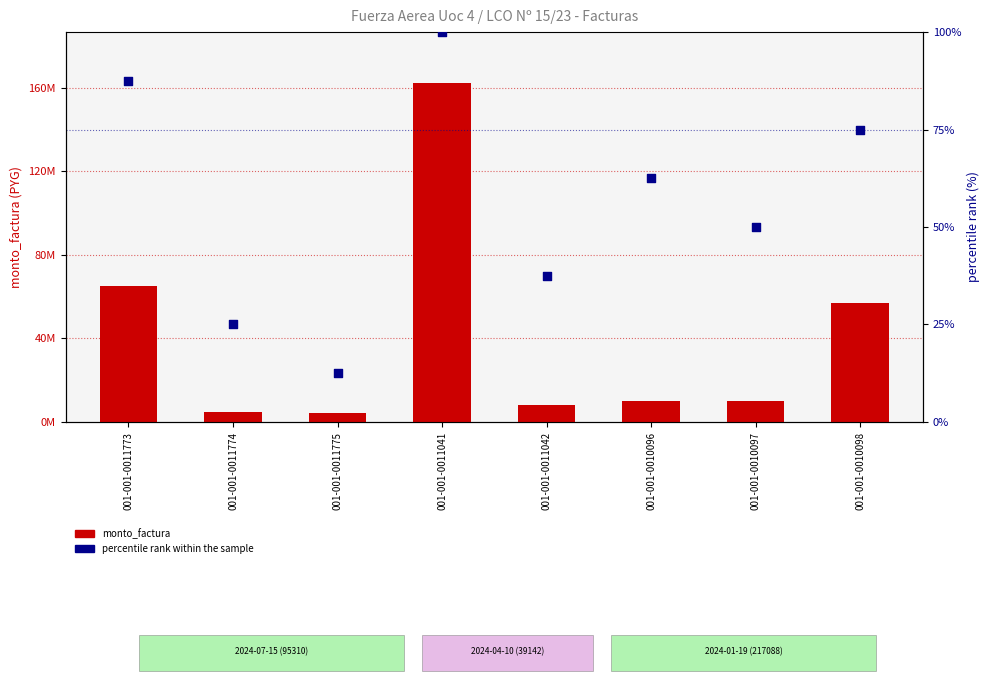

Which series contains the lowest Y value?

percentile rank within the sample